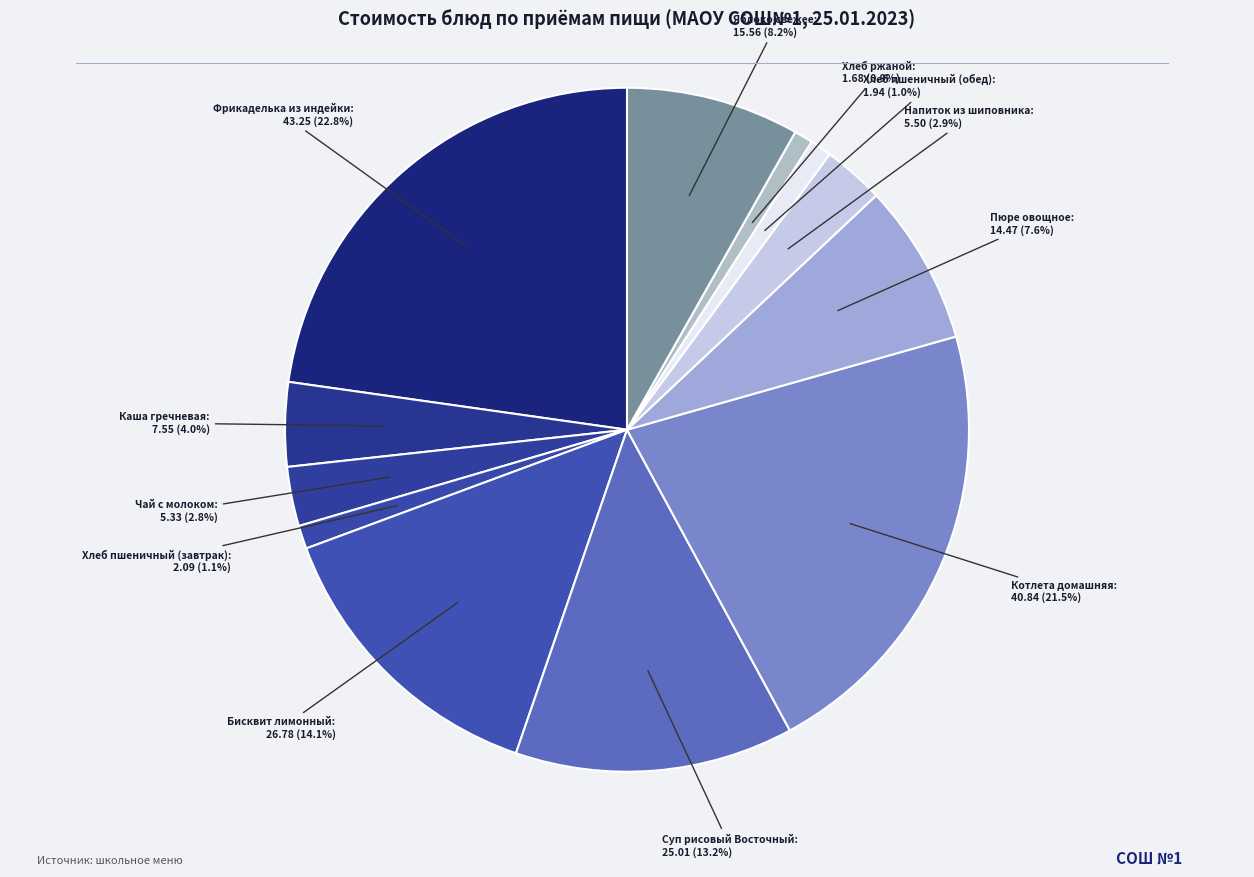

What portion of the pie excludes Хлеб ржаной?

99.1%